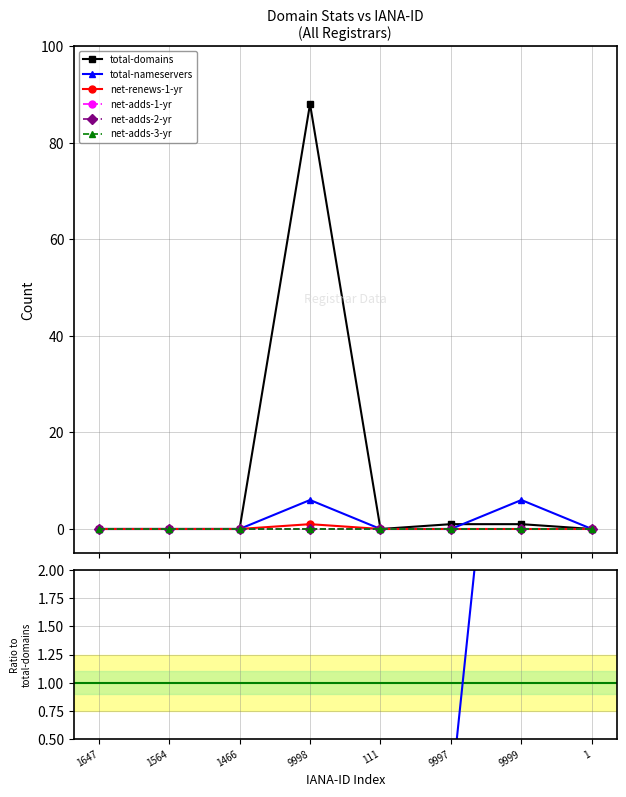

Which series changed the most between 1647 and 1564?

total-domains